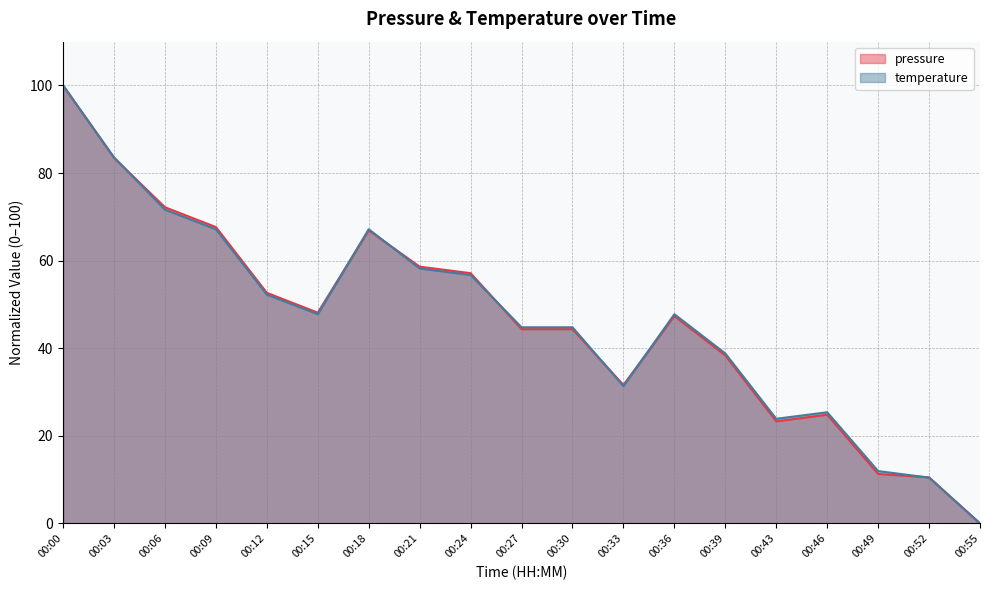

What is the total value across all series at 00:49?

23.2